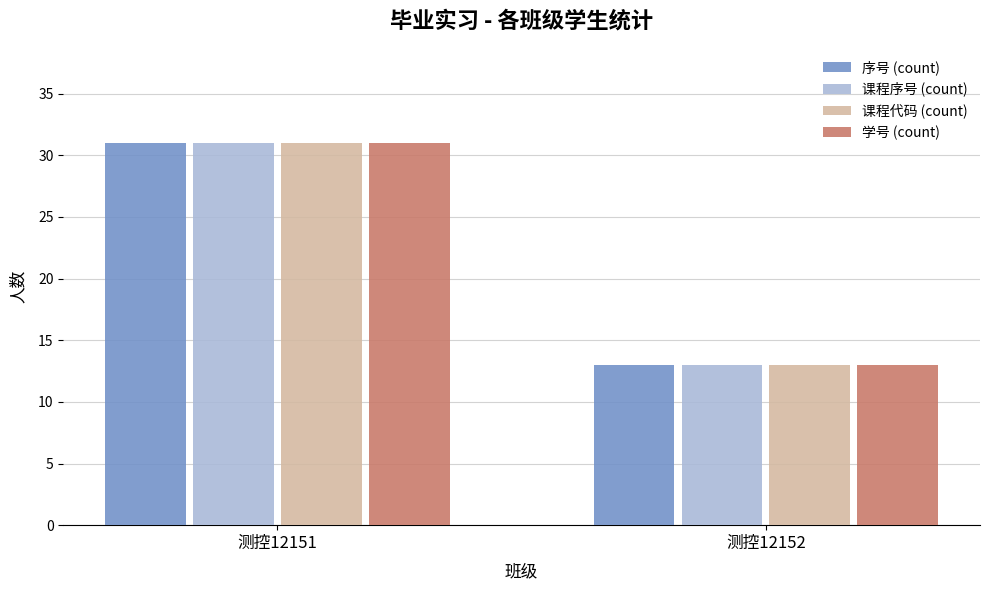

Rank the categories by 学号 (count) value from highest to lowest.

测控12151, 测控12152